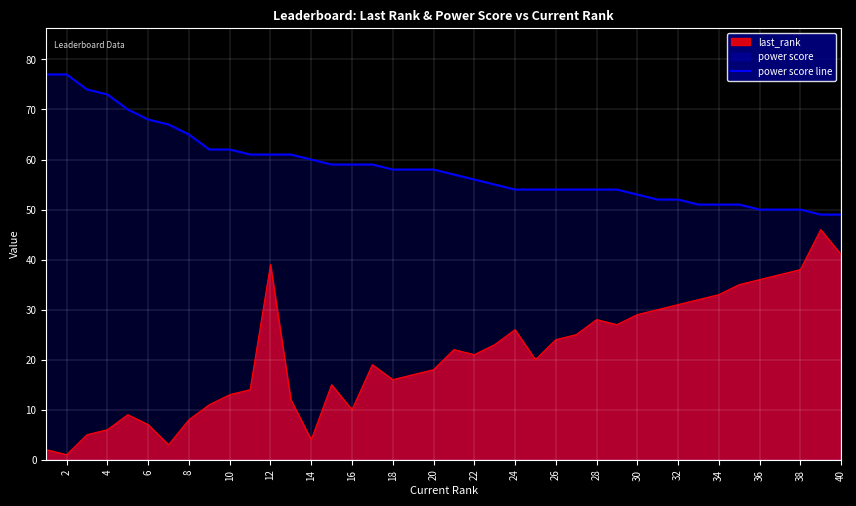

What is the sum of all values?

2339